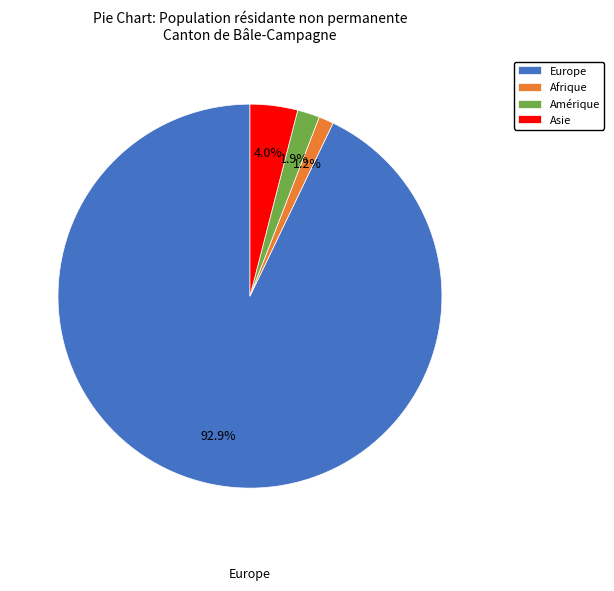

Which category has the biggest portion of the pie?

Europe